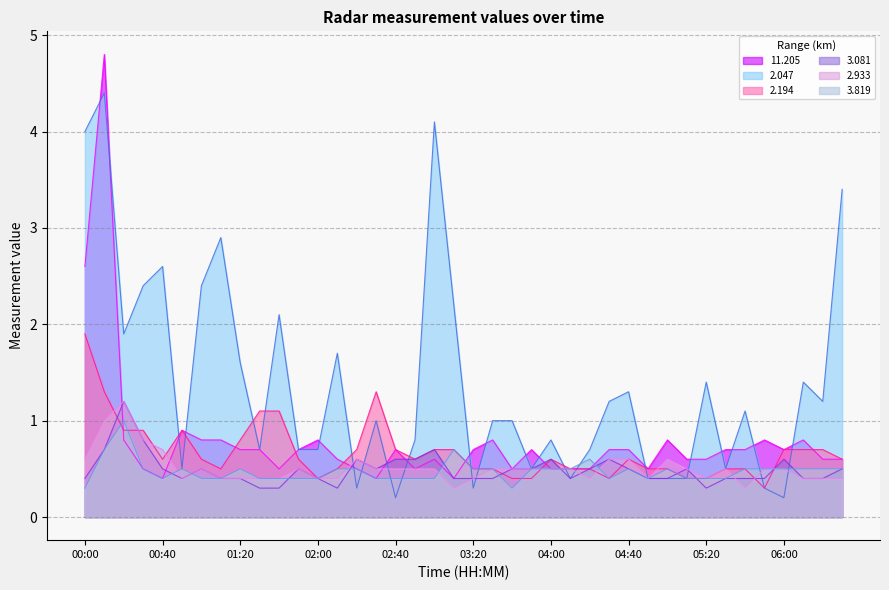

True or false: 3.819 has a value of 0.7 at 06:20.

False